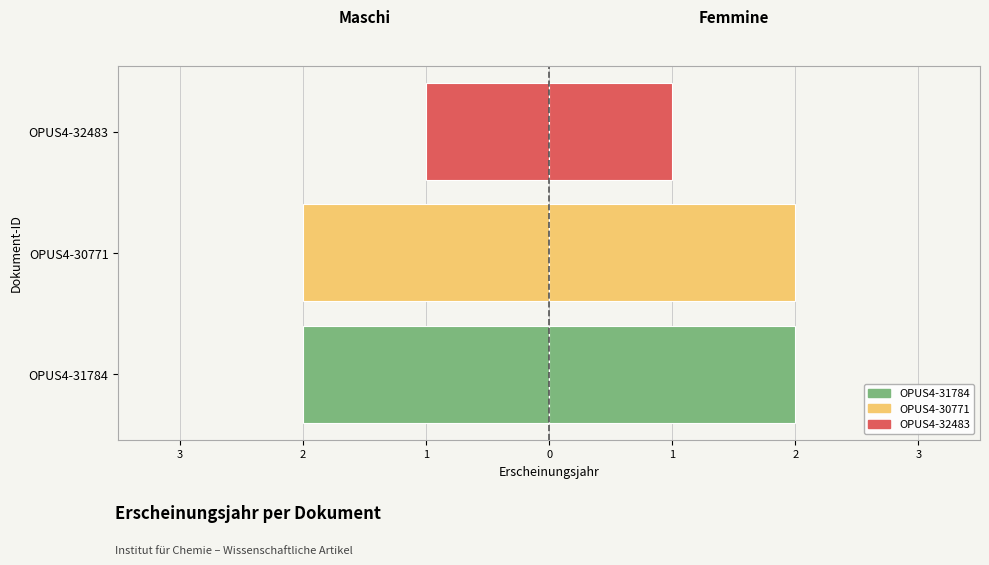

What is the average value of the Femmine series?

2